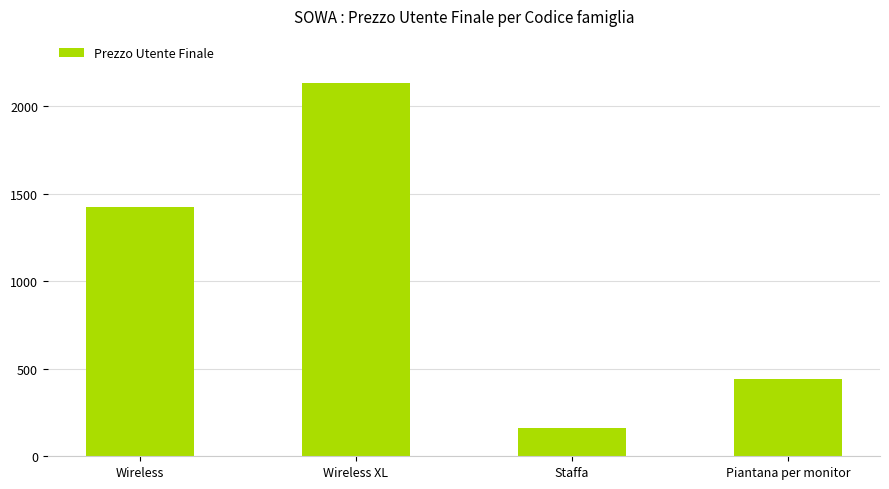

What is the difference between the maximum and second lowest values?

1689